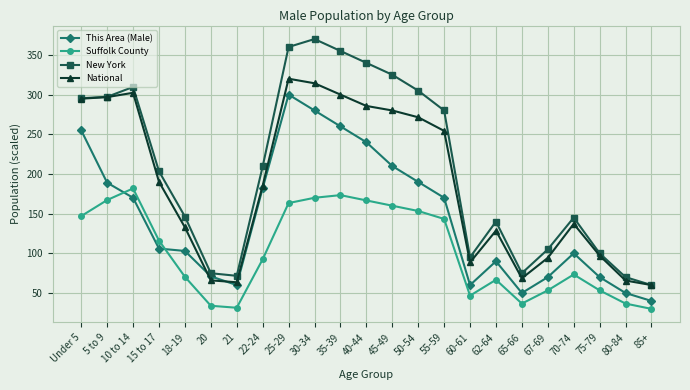

At how many categories does at least one series exceed 322?

5